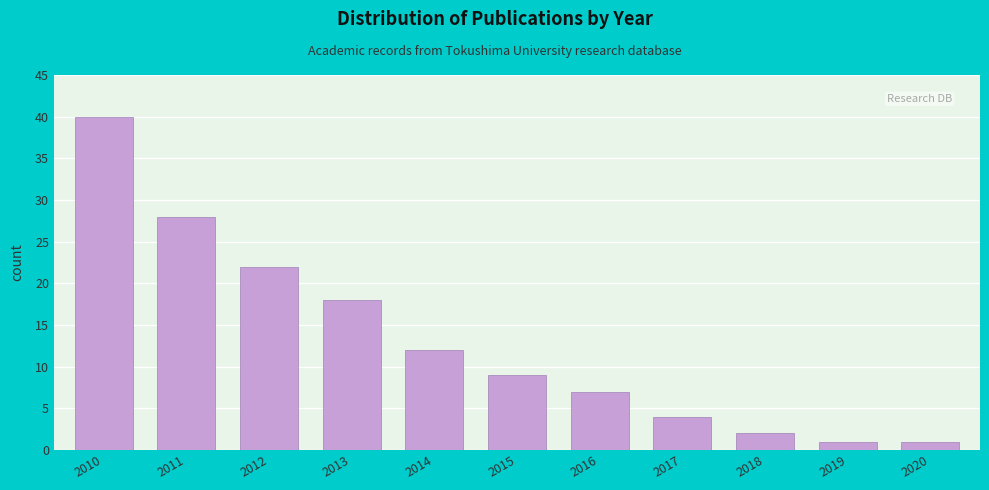

Reading left to right, what are all the values shown in this chart?

40	28	22	18	12	9	7	4	2	1	1